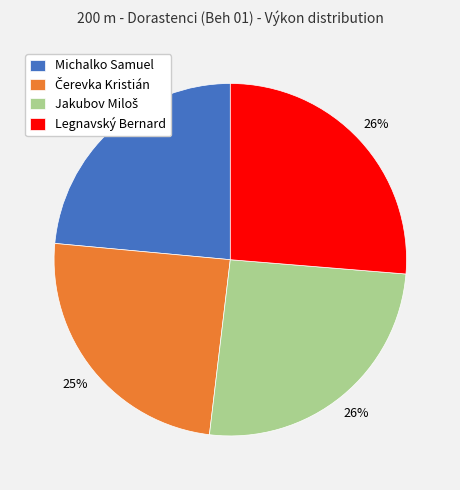

To the nearest percent, what percentage of the pie is Michalko Samuel?

24%